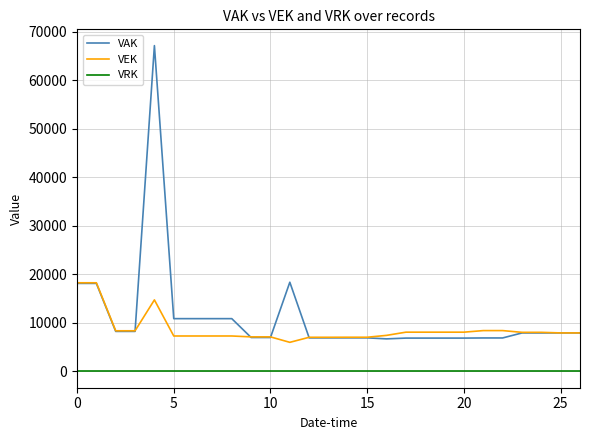

Rank the series by their average value, from highest to lowest.

VAK, VEK, VRK